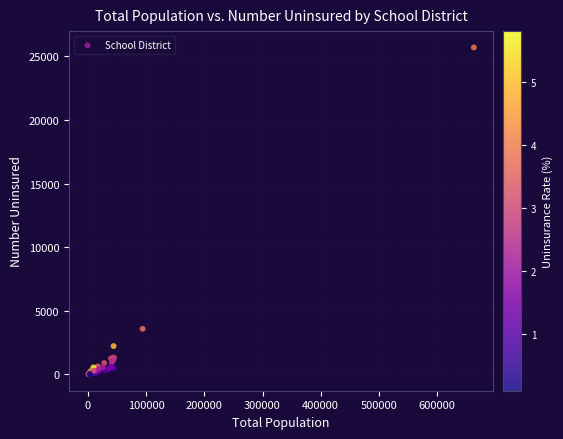

What Y value in the scatter plot is closest to 12854?

3584